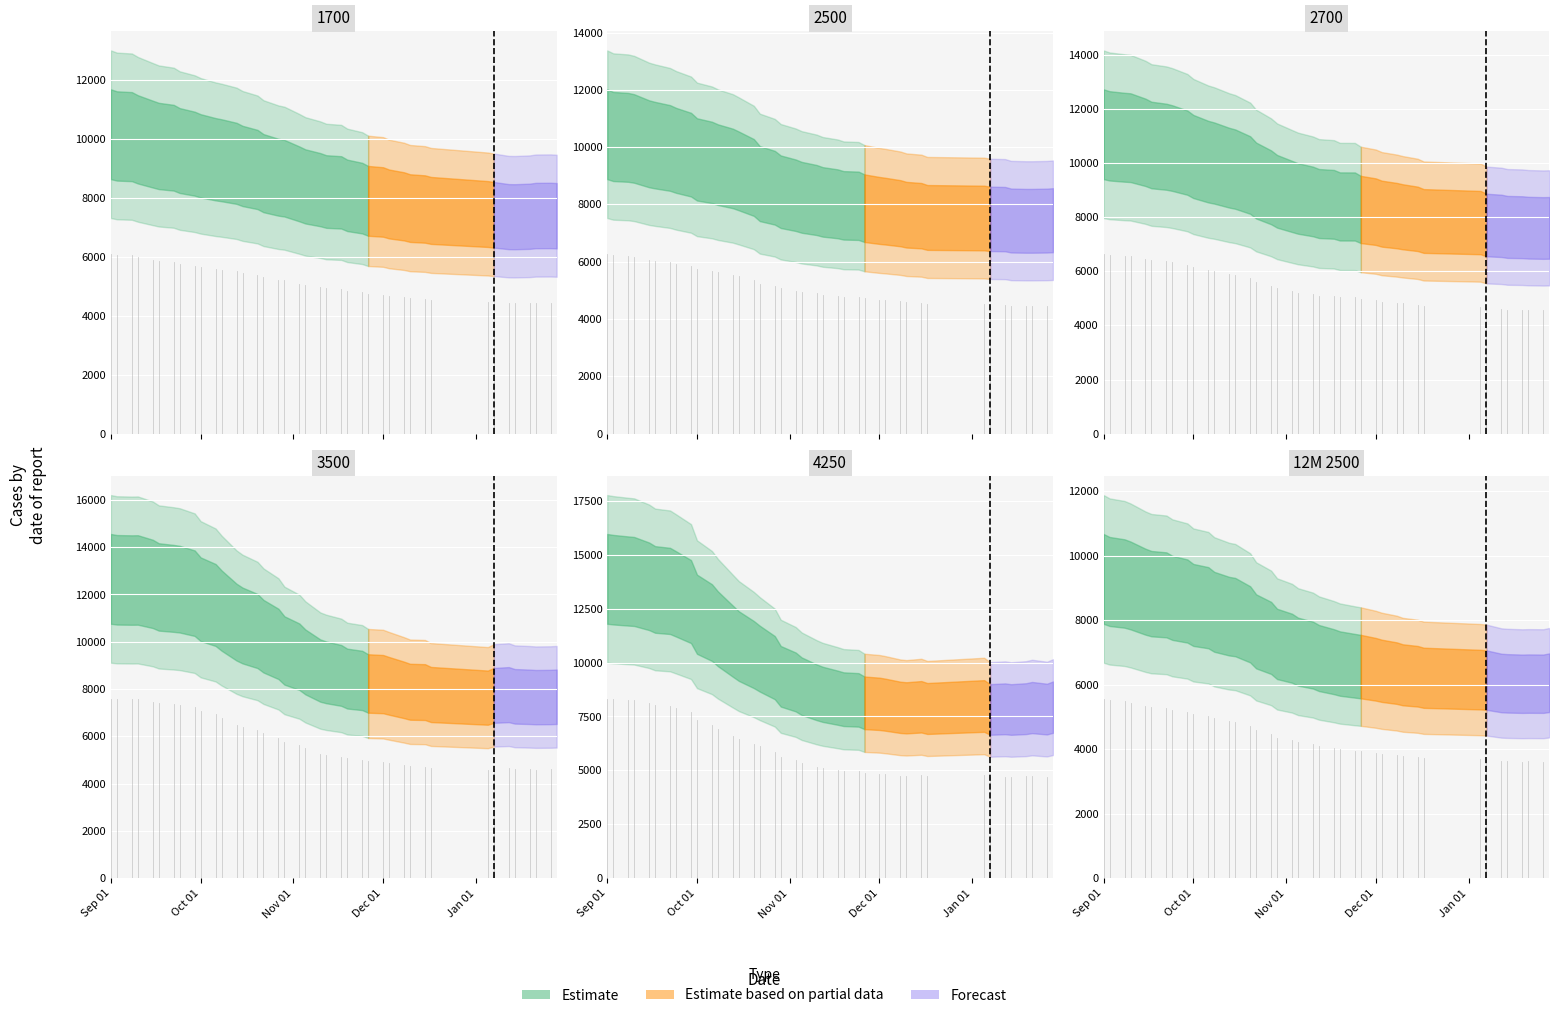

Reading left to right, what are all the values shown in this chart?

2700: 01.09.2015=11070	03.09.2015=11011	08.09.2015=10959	10.09.2015=10943	15.09.2015=10771	17.09.2015=10672	22.09.2015=10608	24.09.2015=10557	29.09.2015=10390	01.10.2015=10247	06.10.2015=10057	08.10.2015=10005	13.10.2015=9833	15.10.2015=9781	20.10.2015=9562	22.10.2015=9358	27.10.2015=9107	29.10.2015=8960	03.11.2015=8770	05.11.2015=8695	10.11.2015=8584	12.11.2015=8508	17.11.2015=8478	19.11.2015=8400	24.11.2015=8398	26.11.2015=8288	01.12.2015=8207	03.12.2015=8133	08.12.2015=8061	10.12.2015=8018	15.12.2015=7941	17.12.2015=7862	05.01.2016=7803	07.01.2016=7713	12.01.2016=7682	14.01.2016=7643	19.01.2016=7632	21.01.2016=7614	26.01.2016=7603	28.01.2016=7608
2500: 01.09.2015=10450	03.09.2015=10371	08.09.2015=10341	10.09.2015=10302	15.09.2015=10116	17.09.2015=10069	22.09.2015=9971	24.09.2015=9888	29.09.2015=9738	01.10.2015=9572	06.10.2015=9467	08.10.2015=9388	13.10.2015=9256	15.10.2015=9169	20.10.2015=8941	22.10.2015=8726	27.10.2015=8583	29.10.2015=8443	03.11.2015=8321	05.11.2015=8248	10.11.2015=8154	12.11.2015=8089	17.11.2015=8022	19.11.2015=7968	24.11.2015=7953	26.11.2015=7868	01.12.2015=7790	03.12.2015=7765	08.12.2015=7693	10.12.2015=7641	15.12.2015=7607	17.12.2015=7545	05.01.2016=7525	07.01.2016=7496	12.01.2016=7487	14.01.2016=7438	19.01.2016=7428	21.01.2016=7428	26.01.2016=7436	28.01.2016=7449
3500: 01.09.2015=12658	03.09.2015=12619	08.09.2015=12609	10.09.2015=12613	15.09.2015=12446	17.09.2015=12318	22.09.2015=12256	24.09.2015=12223	29.09.2015=12053	01.10.2015=11797	06.10.2015=11554	08.10.2015=11318	13.10.2015=10829	15.10.2015=10687	20.10.2015=10454	22.10.2015=10235	27.10.2015=9909	29.10.2015=9632	03.11.2015=9367	05.11.2015=9147	10.11.2015=8781	12.11.2015=8705	17.11.2015=8576	19.11.2015=8442	24.11.2015=8363	26.11.2015=8235	01.12.2015=8208	03.12.2015=8134	08.12.2015=7963	10.12.2015=7885	15.12.2015=7871	17.12.2015=7769	05.01.2016=7636	07.01.2016=7731	12.01.2016=7764	14.01.2016=7692	19.01.2016=7671	21.01.2016=7657	26.01.2016=7663	28.01.2016=7674
4250: 01.09.2015=13879	03.09.2015=13842	08.09.2015=13781	10.09.2015=13759	15.09.2015=13535	17.09.2015=13389	22.09.2015=13321	24.09.2015=13183	29.09.2015=12827	01.10.2015=12240	06.10.2015=11853	08.10.2015=11565	13.10.2015=10988	15.10.2015=10762	20.10.2015=10371	22.10.2015=10180	27.10.2015=9765	29.10.2015=9363	03.11.2015=9100	05.11.2015=8902	10.11.2015=8622	12.11.2015=8527	17.11.2015=8371	19.11.2015=8301	24.11.2015=8269	26.11.2015=8132	01.12.2015=8086	03.12.2015=8045	08.12.2015=7923	10.12.2015=7901	15.12.2015=7949	17.12.2015=7870	05.01.2016=7986	07.01.2016=7825	12.01.2016=7855	14.01.2016=7823	19.01.2016=7862	21.01.2016=7913	26.01.2016=7842	28.01.2016=7933
1700: 01.09.2015=10169	03.09.2015=10111	08.09.2015=10088	10.09.2015=9996	15.09.2015=9834	17.09.2015=9771	22.09.2015=9711	24.09.2015=9615	29.09.2015=9509	01.10.2015=9435	06.10.2015=9320	08.10.2015=9285	13.10.2015=9181	15.10.2015=9092	20.10.2015=8972	22.10.2015=8847	27.10.2015=8709	29.10.2015=8675	03.11.2015=8482	05.11.2015=8397	10.11.2015=8286	12.11.2015=8223	17.11.2015=8194	19.11.2015=8093	24.11.2015=7999	26.11.2015=7906	01.12.2015=7868	03.12.2015=7800	08.12.2015=7719	10.12.2015=7660	15.12.2015=7629	17.12.2015=7581	05.01.2016=7459	07.01.2016=7432	12.01.2016=7370	14.01.2016=7367	19.01.2016=7383	21.01.2016=7407	26.01.2016=7410	28.01.2016=7401
12M 2500: 01.09.2015=9281	03.09.2015=9201	08.09.2015=9138	10.09.2015=9078	15.09.2015=8884	17.09.2015=8823	22.09.2015=8786	24.09.2015=8693	29.09.2015=8595	01.10.2015=8473	06.10.2015=8388	08.10.2015=8260	13.10.2015=8125	15.10.2015=8097	20.10.2015=7872	22.10.2015=7654	27.10.2015=7451	29.10.2015=7265	03.11.2015=7131	05.11.2015=7025	10.11.2015=6918	12.11.2015=6827	17.11.2015=6714	19.11.2015=6656	24.11.2015=6587	26.11.2015=6561	01.12.2015=6478	03.12.2015=6431	08.12.2015=6359	10.12.2015=6307	15.12.2015=6262	17.12.2015=6215	05.01.2016=6158	07.01.2016=6143	12.01.2016=6053	14.01.2016=6042	19.01.2016=6030	21.01.2016=6034	26.01.2016=6031	28.01.2016=6062